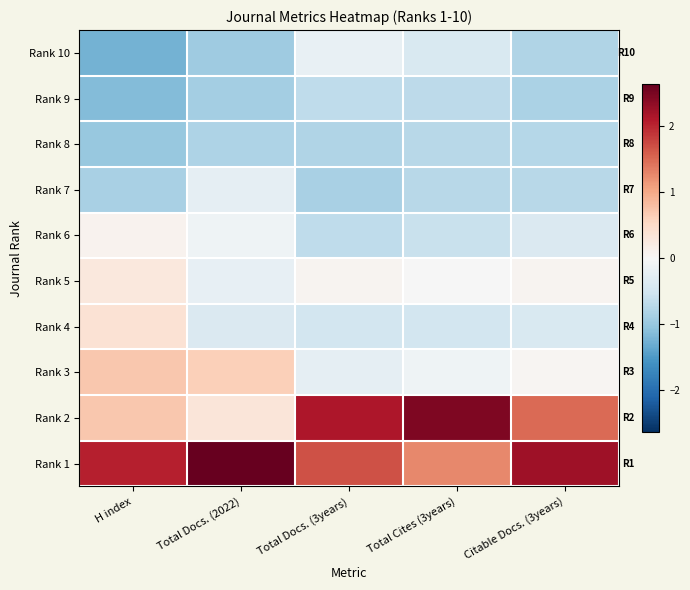

Reading left to right, extract all data points from this chart.

Rank 10: H index=-1.2	Total Docs. (2022)=-0.9	Total Docs. (3years)=-0.2	Total Cites (3years)=-0.4	Citable Docs. (3years)=-0.8
Rank 9: H index=-1.1	Total Docs. (2022)=-0.9	Total Docs. (3years)=-0.7	Total Cites (3years)=-0.7	Citable Docs. (3years)=-0.8
Rank 8: H index=-1.0	Total Docs. (2022)=-0.8	Total Docs. (3years)=-0.8	Total Cites (3years)=-0.7	Citable Docs. (3years)=-0.7
Rank 7: H index=-0.8	Total Docs. (2022)=-0.2	Total Docs. (3years)=-0.9	Total Cites (3years)=-0.7	Citable Docs. (3years)=-0.7
Rank 6: H index=0.1	Total Docs. (2022)=-0.1	Total Docs. (3years)=-0.7	Total Cites (3years)=-0.6	Citable Docs. (3years)=-0.4
Rank 5: H index=0.3	Total Docs. (2022)=-0.2	Total Docs. (3years)=0.1	Total Cites (3years)=-0.0	Citable Docs. (3years)=0.1
Rank 4: H index=0.4	Total Docs. (2022)=-0.4	Total Docs. (3years)=-0.5	Total Cites (3years)=-0.5	Citable Docs. (3years)=-0.4
Rank 3: H index=0.7	Total Docs. (2022)=0.6	Total Docs. (3years)=-0.2	Total Cites (3years)=-0.1	Citable Docs. (3years)=0.0
Rank 2: H index=0.7	Total Docs. (2022)=0.3	Total Docs. (3years)=2.1	Total Cites (3years)=2.5	Citable Docs. (3years)=1.5
Rank 1: H index=2.1	Total Docs. (2022)=2.6	Total Docs. (3years)=1.7	Total Cites (3years)=1.3	Citable Docs. (3years)=2.2